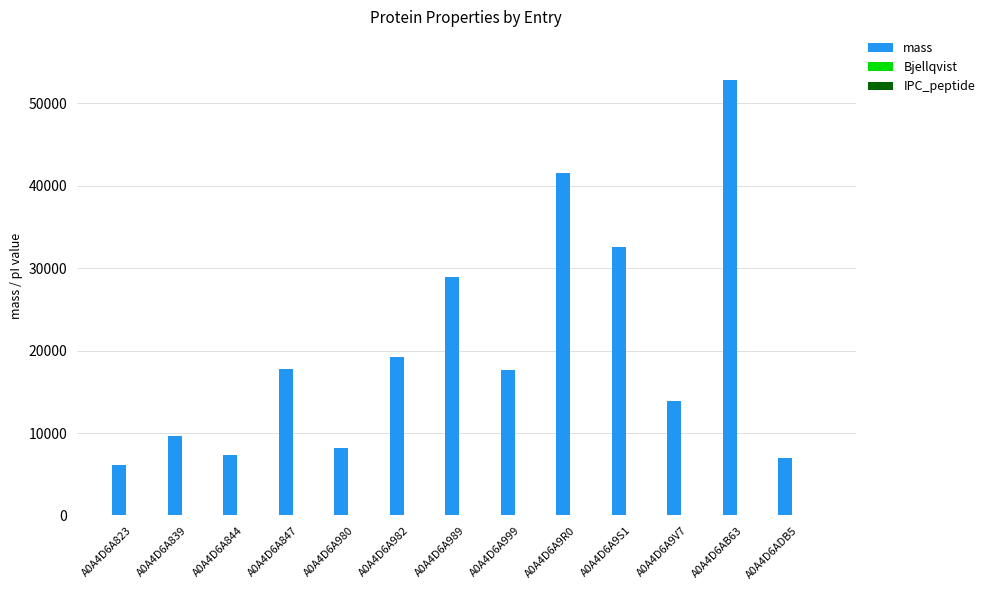

The value of mass at A0A4D6A980 is 8142.4. True or false?

True